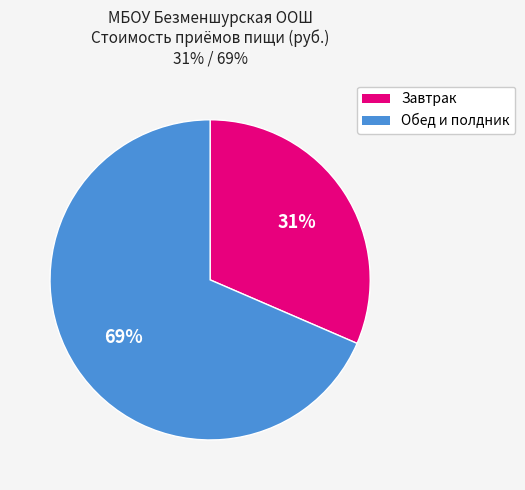

Is there a majority slice in this chart?

Yes